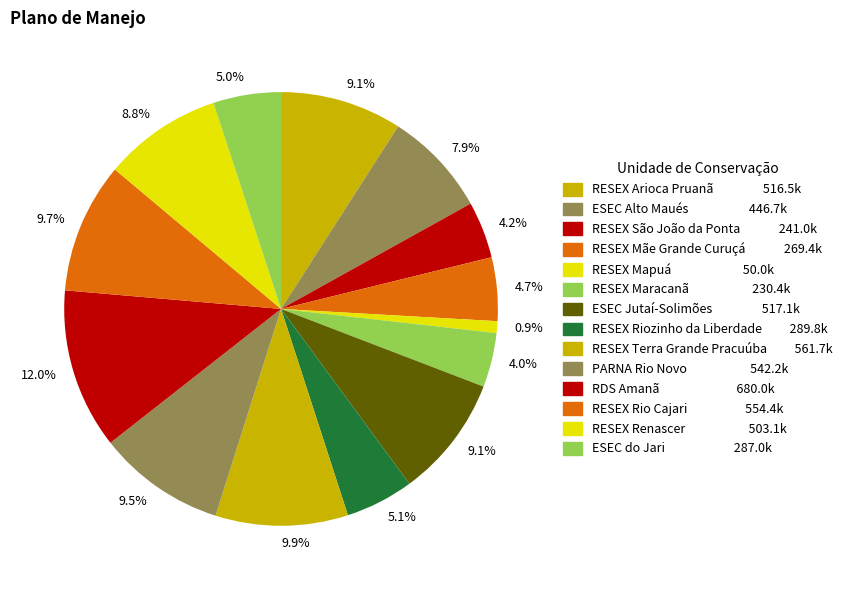

How many segments does this pie chart have?

14